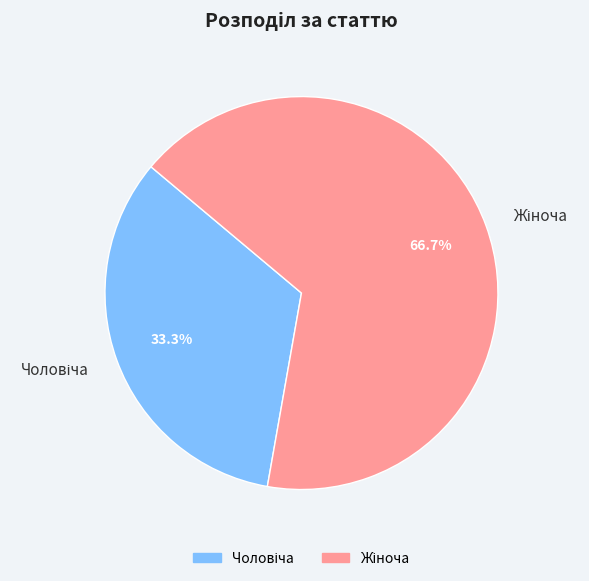

Does any single category account for the majority?

Yes